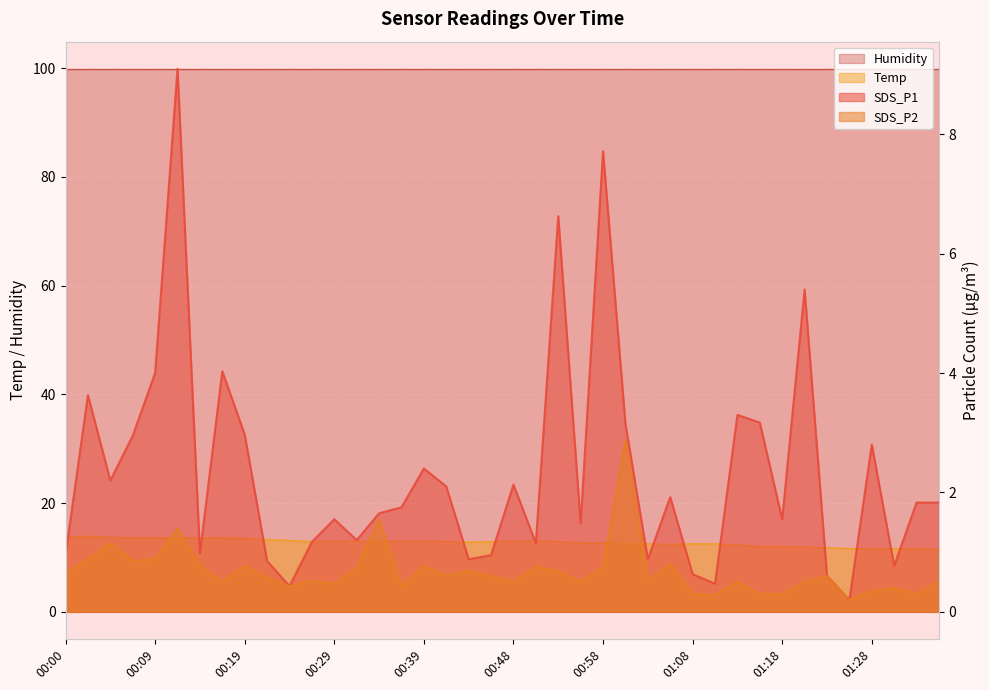

How many categories are shown in the chart?

40